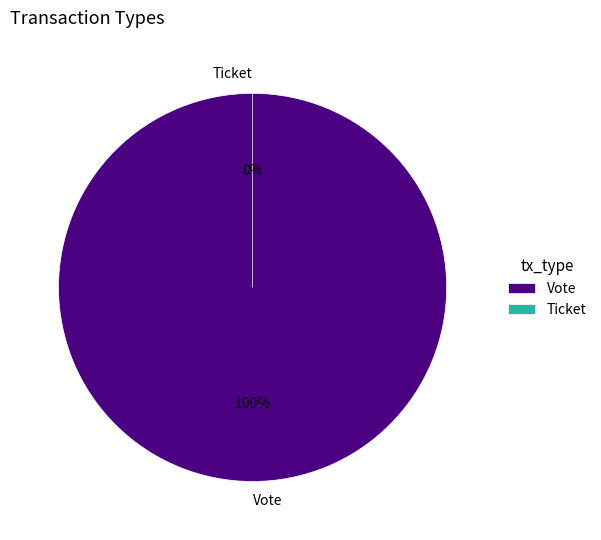

What percentage is the Vote slice, to the nearest percent?

100%